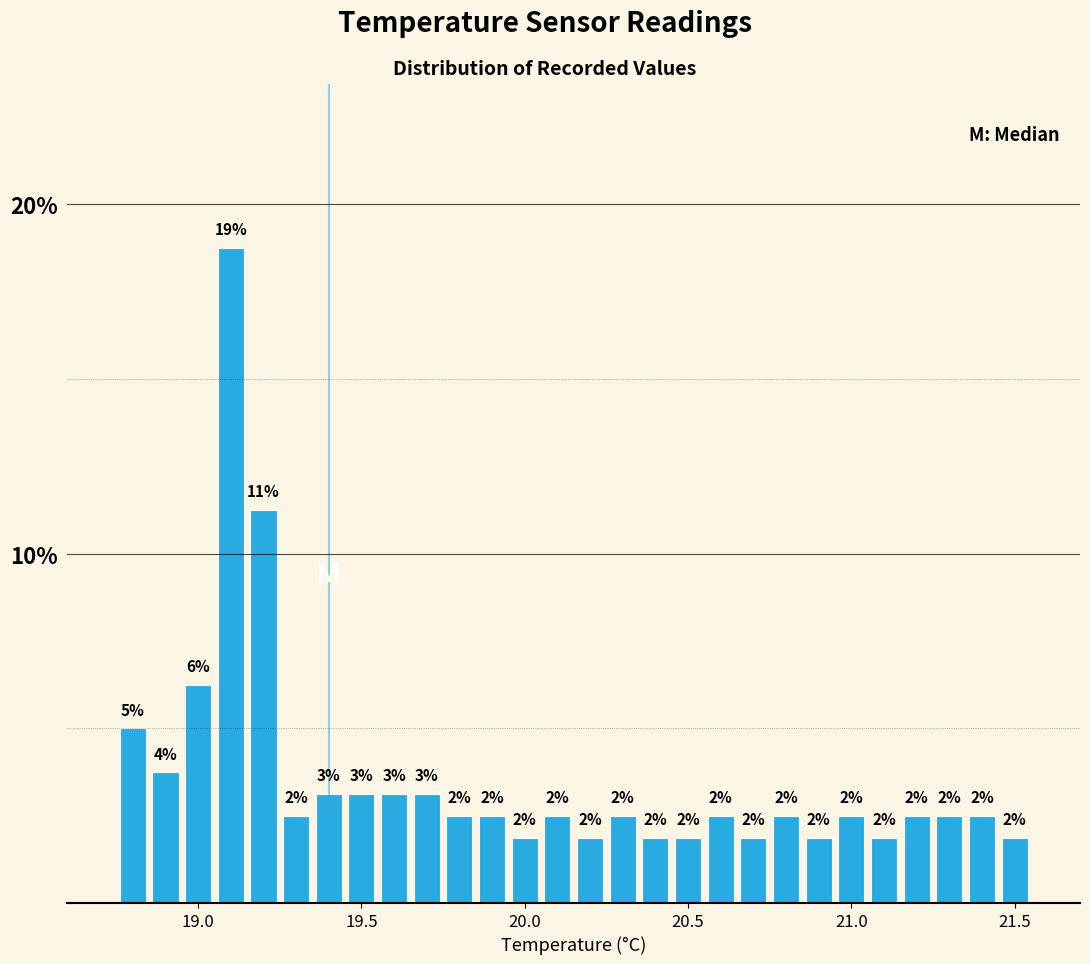

Around what value on the x-axis is the tallest bar? Give the approximate position of its centre, as read against the axis.

19.10